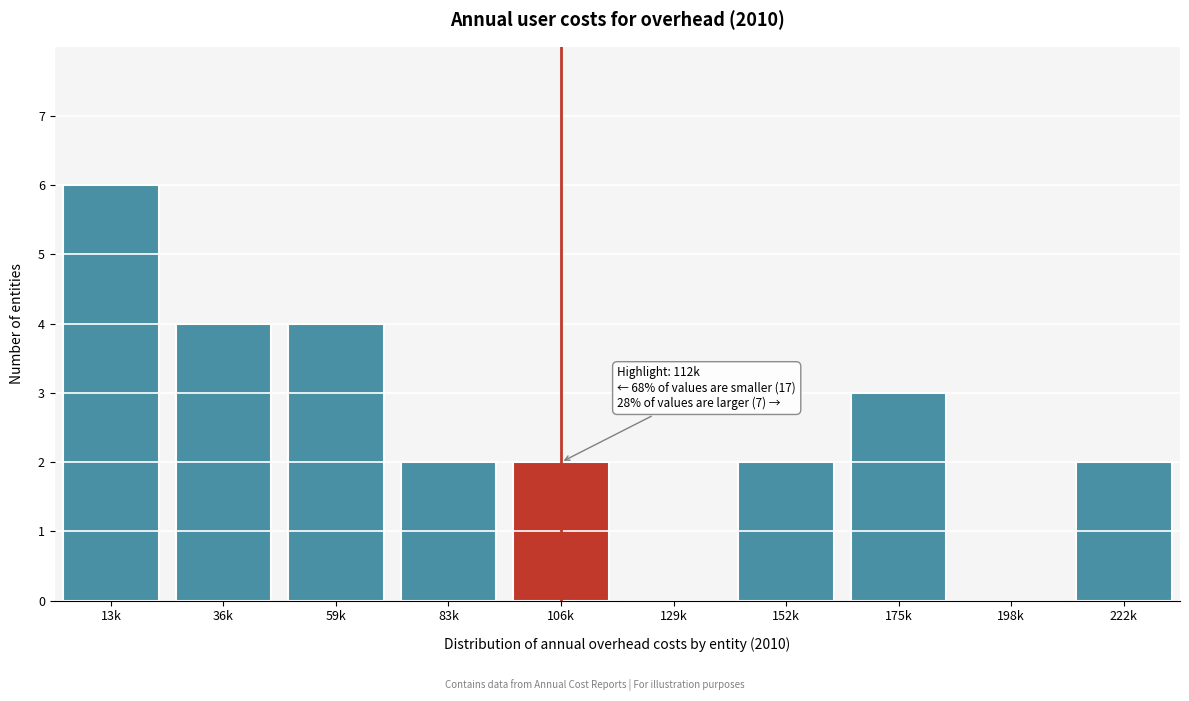

Reading left to right, extract all data points from this chart.

13k=6	36k=4	59k=4	83k=2	106k=2	129k=0	152k=2	175k=3	198k=0	222k=2